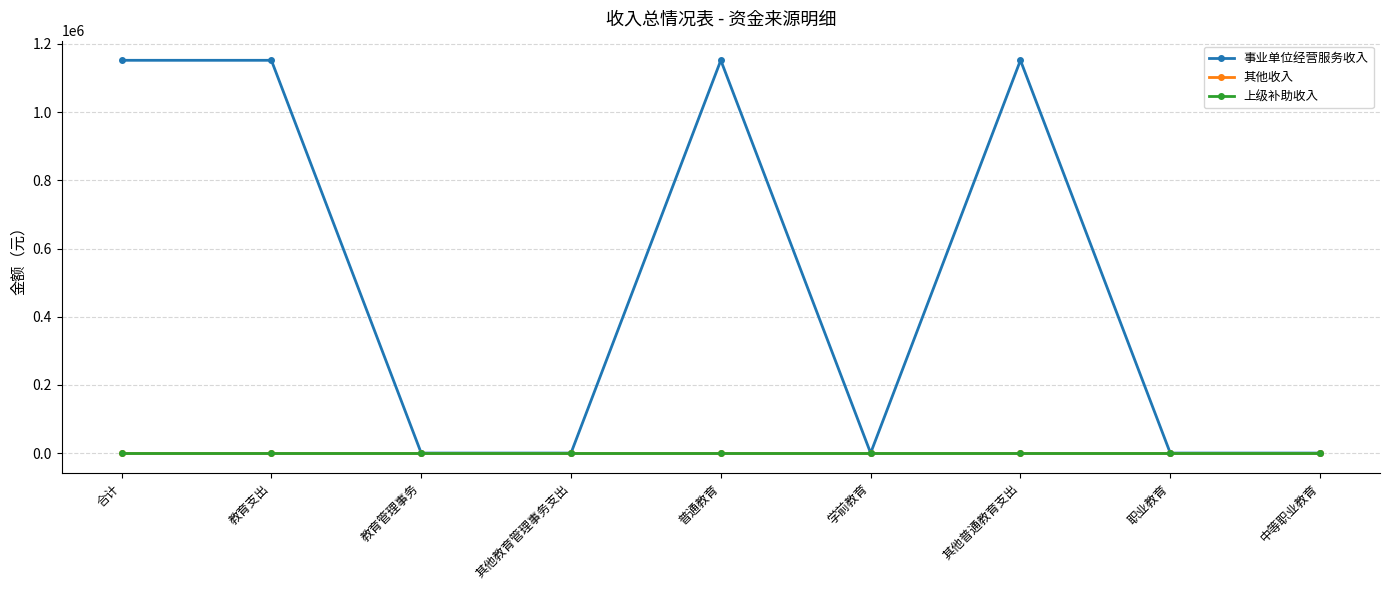

Which series changed the most between 合计 and 教育管理事务?

事业单位经营服务收入